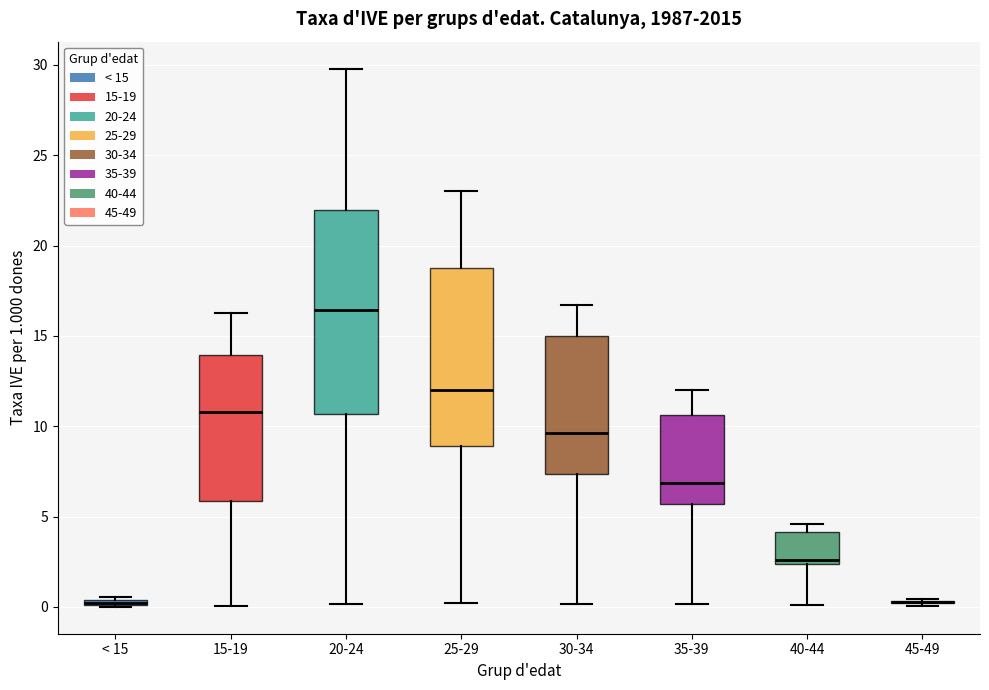

Where is the lower edge of the box for 35-39 on the y-axis? The values are not printed on the chart, so give them approximately, as read against the axis.

5.5